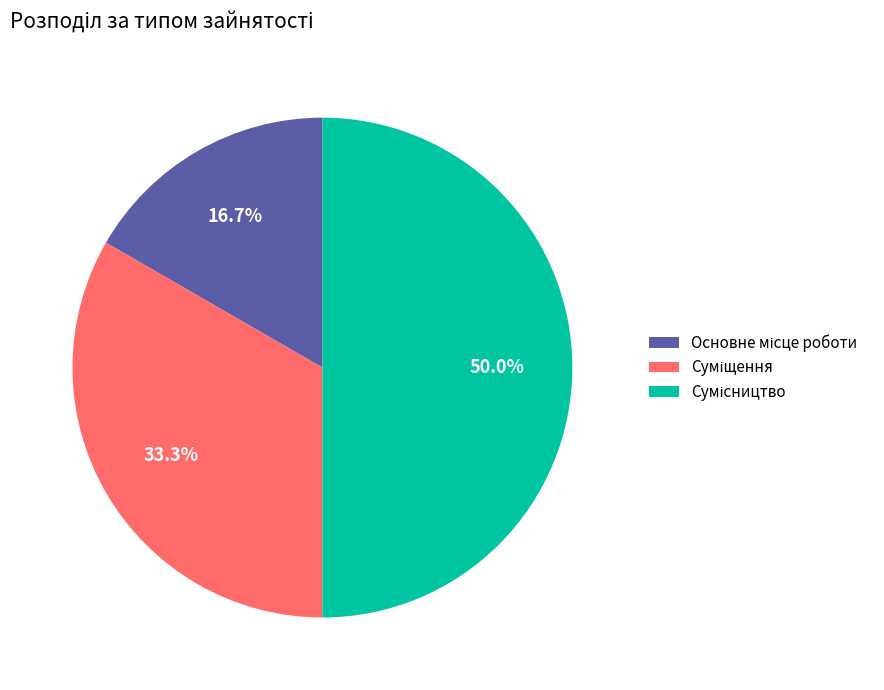

To the nearest percent, what percentage of the pie is Сумісництво?

50%